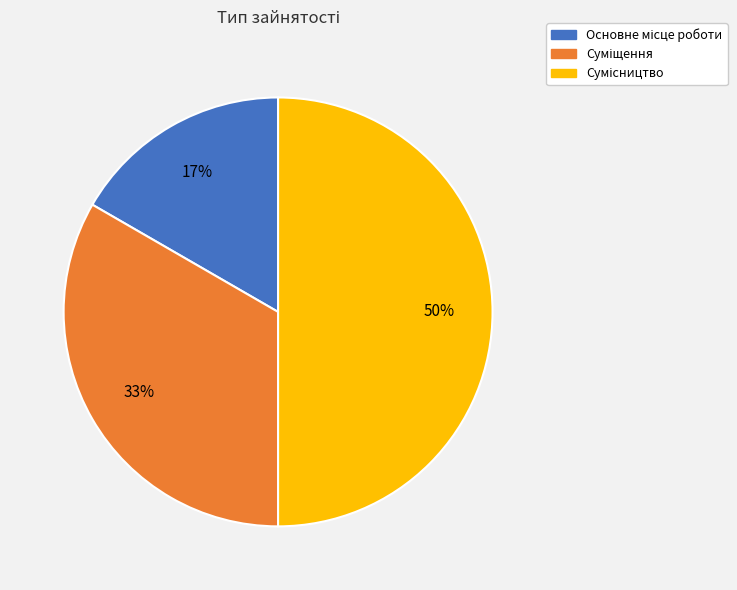

To the nearest percent, what is the average slice percentage?

33%